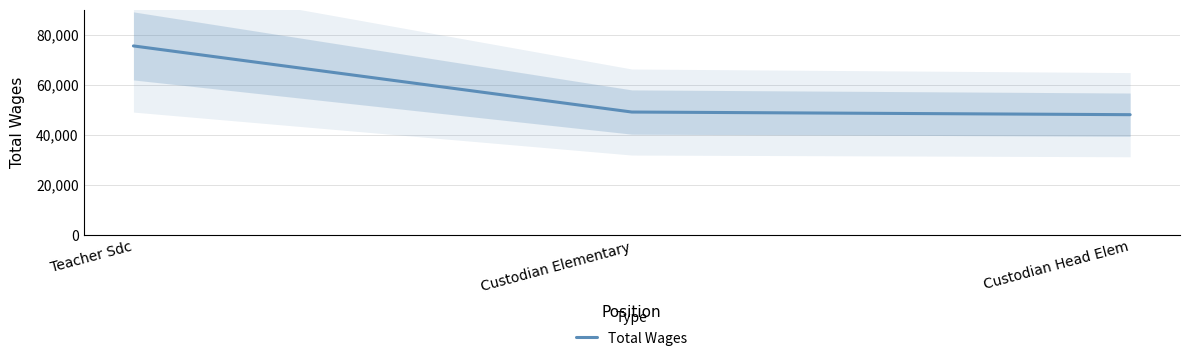

What is the difference between the maximum and minimum values?

27473